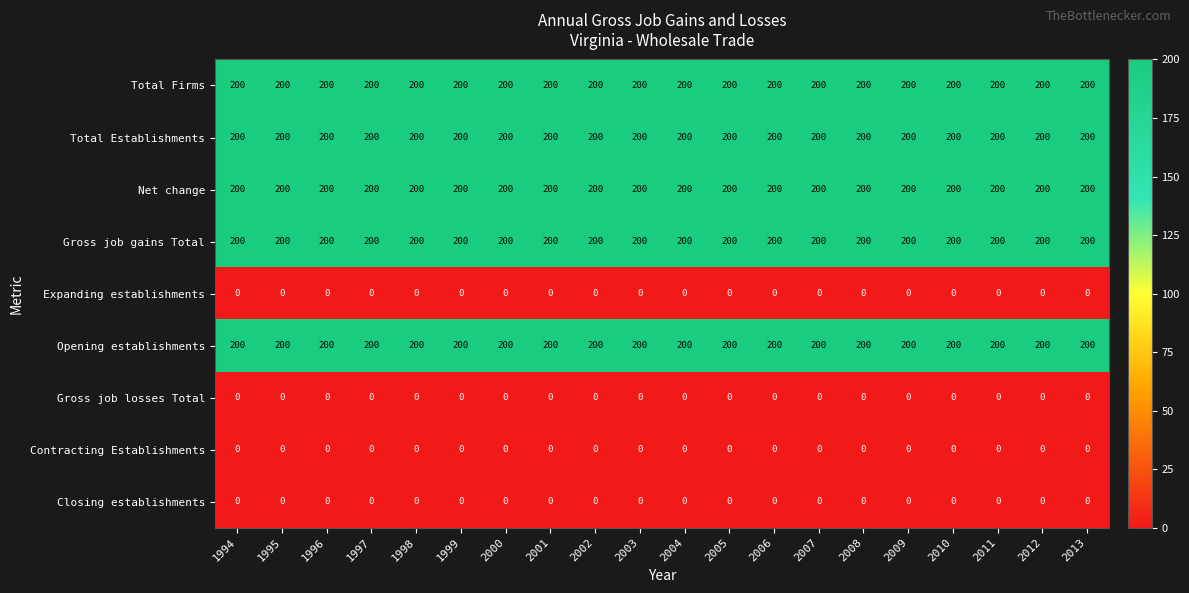

What is the total value across all series at 2003?

1000